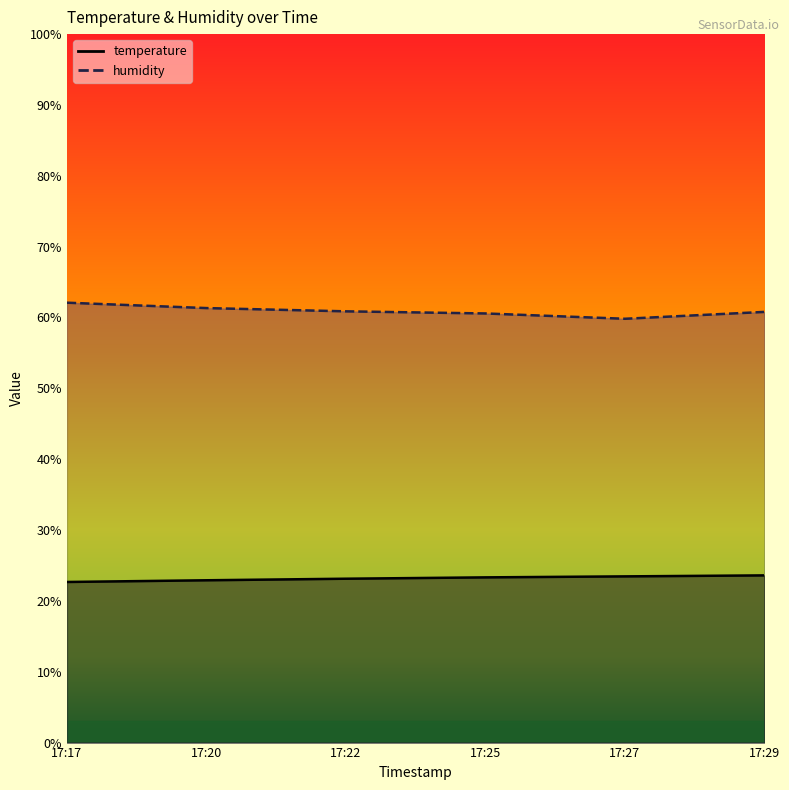

Rank the series at 17:27 from highest to lowest value.

humidity, temperature